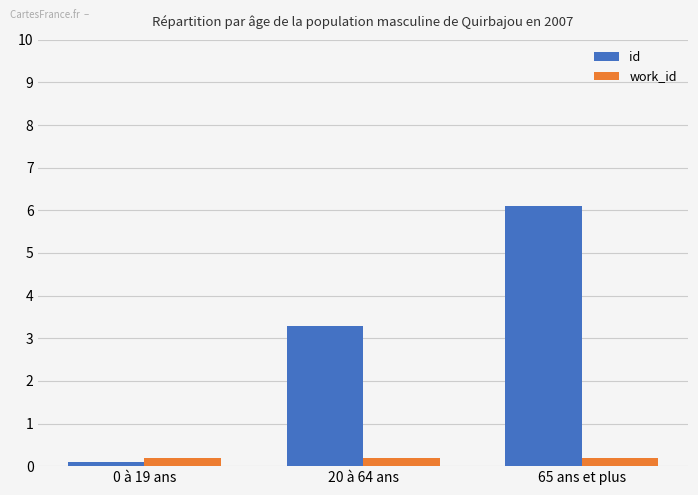

Which category has the lowest value in the id series?

0 à 19 ans